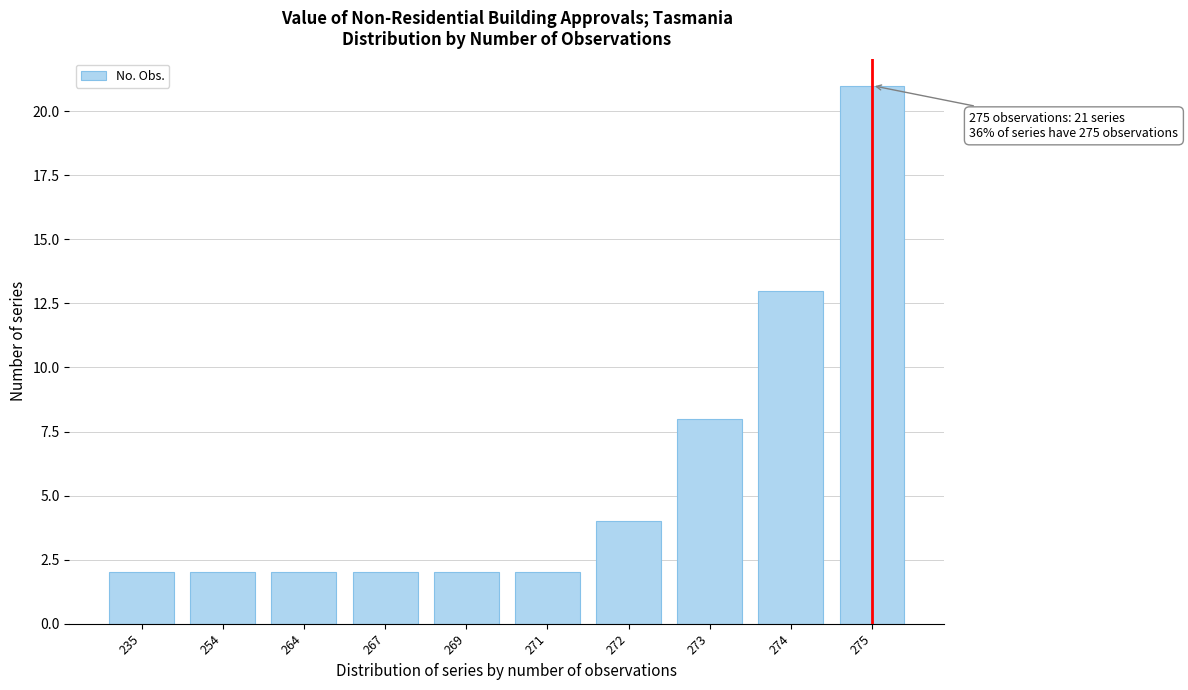

Reading left to right, extract all data points from this chart.

235=2	254=2	264=2	267=2	269=2	271=2	272=4	273=8	274=13	275=21